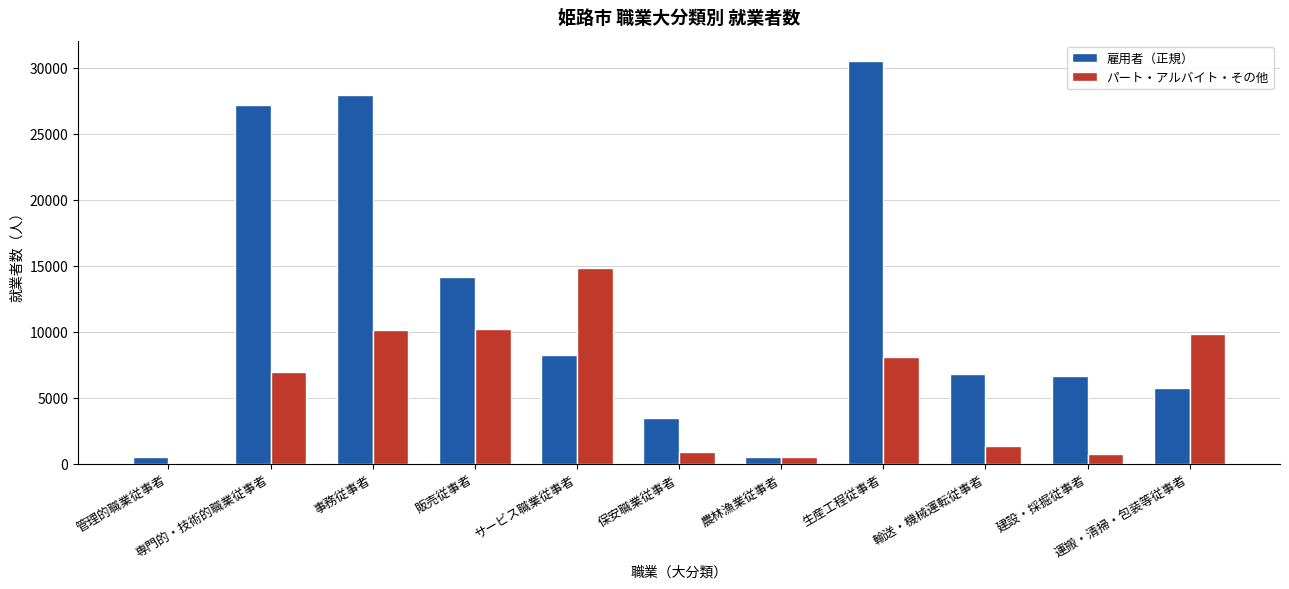

Which series has the largest total across all categories?

雇用者（正規）